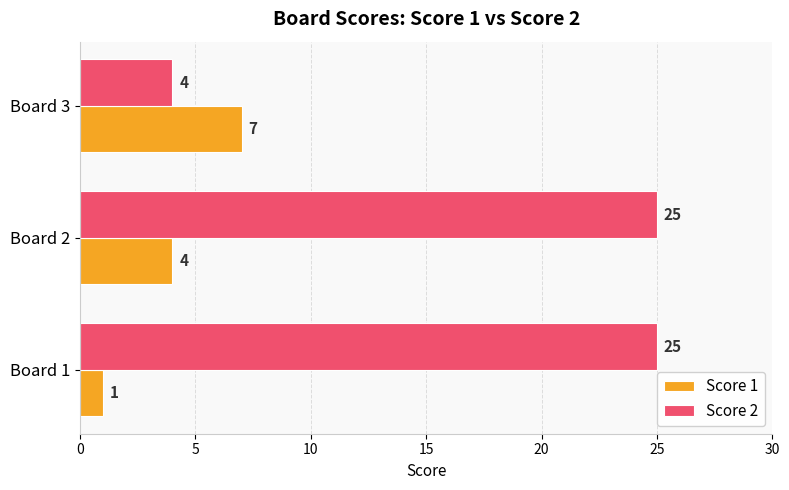

What is the difference between the maximum and minimum values in the Score 1 series?

6